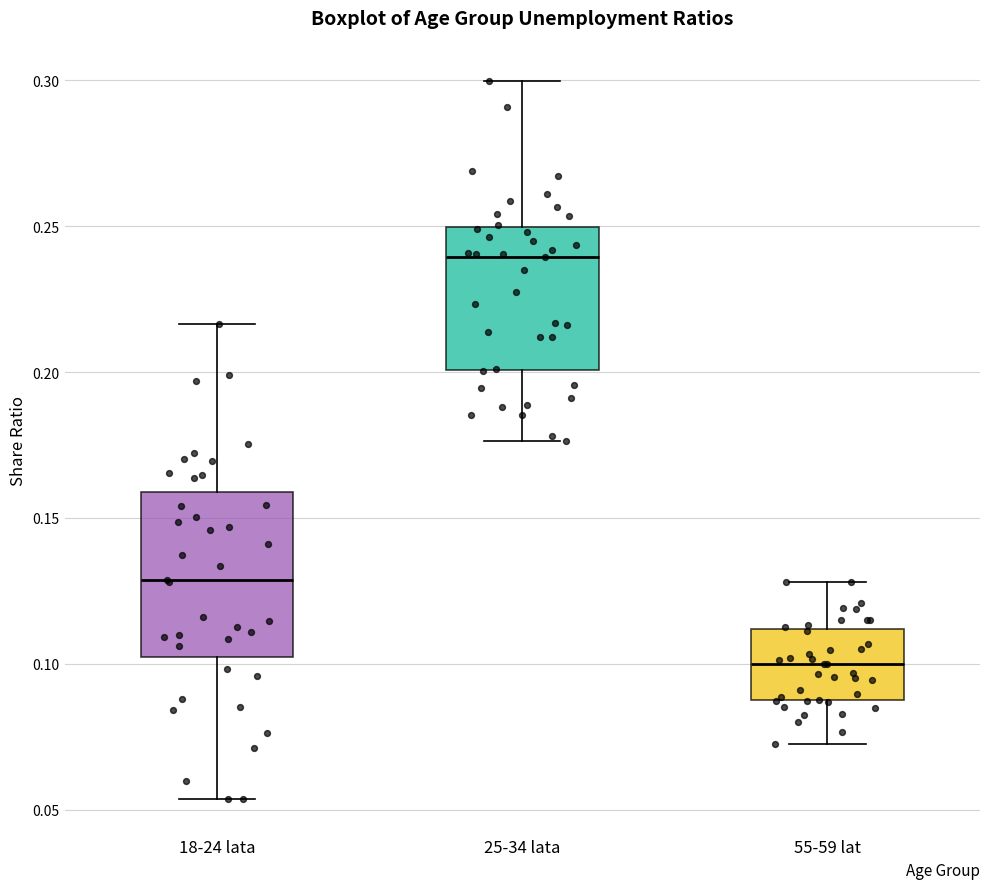

Reading left to right, transcribe this box plot: for each box, give where its median line is, the range the box spans, and where its two whiskers end, as read against the y-axis. The values are not printed on the chart, so give them approximately, as read against the axis.

18-24 lata: median 0.130, box 0.100 to 0.160, whiskers 0.055 to 0.215
25-34 lata: median 0.240, box 0.200 to 0.250, whiskers 0.175 to 0.300
55-59 lat: median 0.100, box 0.085 to 0.110, whiskers 0.075 to 0.130